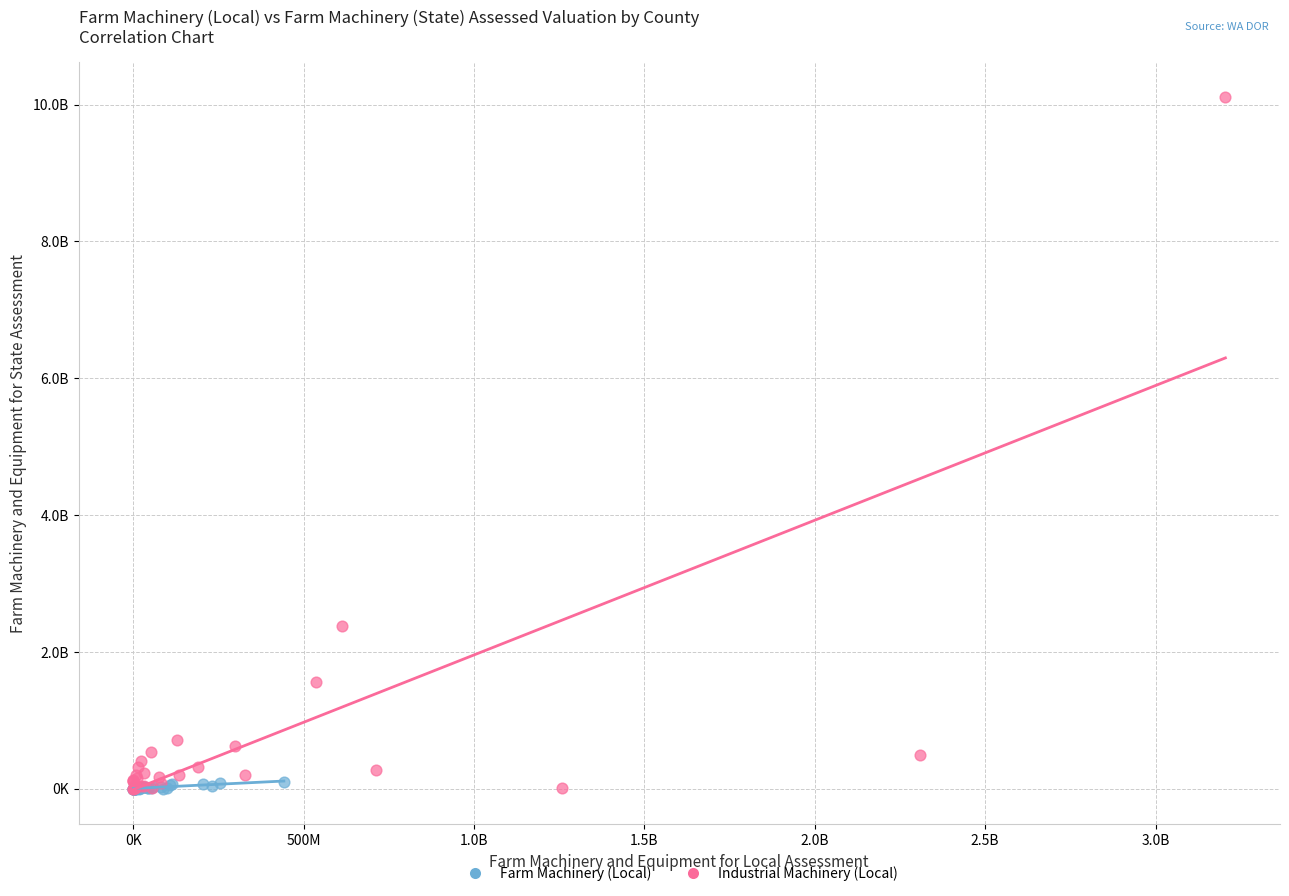

What are all the series names shown in the legend?

Farm Machinery (Local), Industrial Machinery (Local)